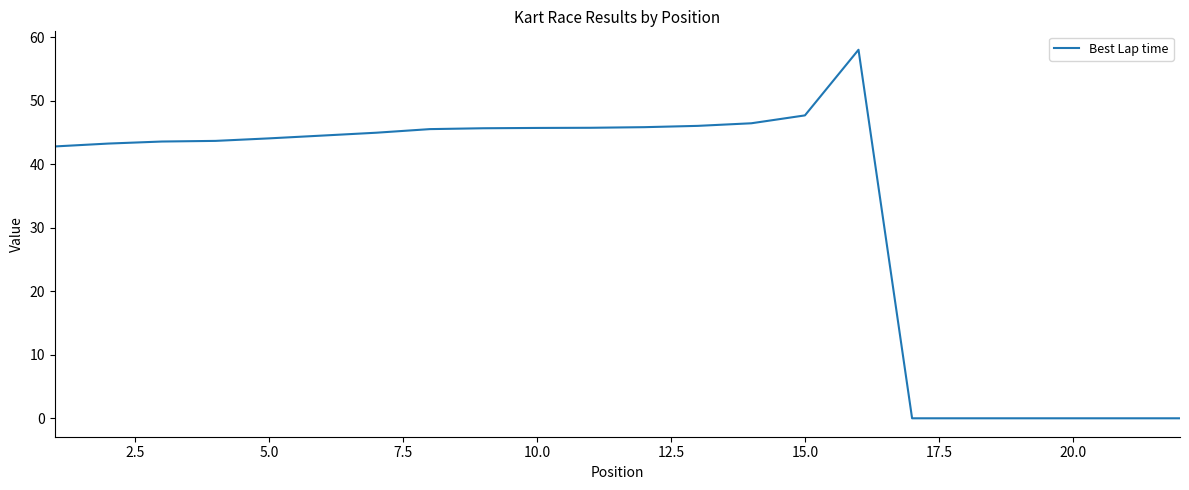

Is this an area chart (filled region under the line)?

No